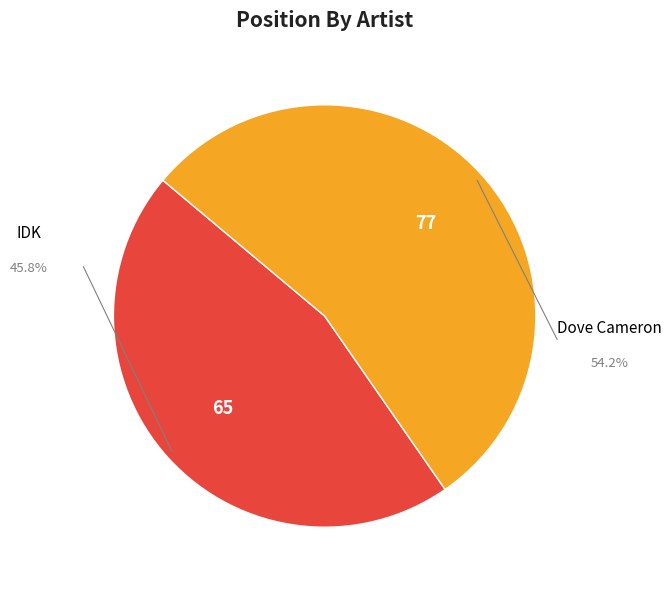

Is there a majority slice in this chart?

Yes